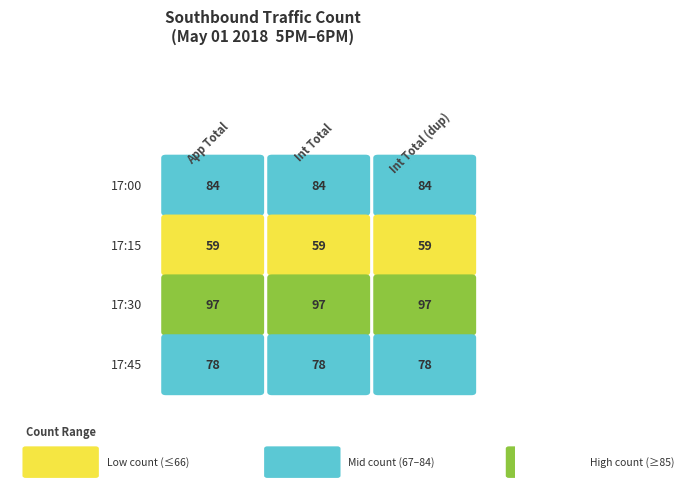

List the series in order of their peak value, lowest first.

17:15, 17:45, 17:00, 17:30